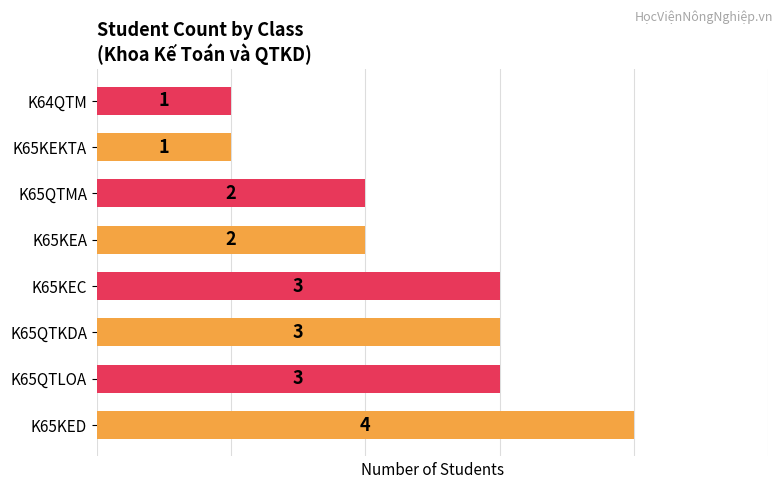

Approximately how many times larger is the value at K65KEC compared to K64QTM?

3.0